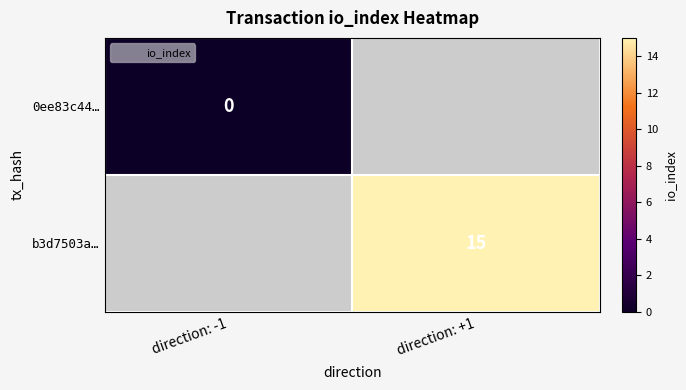

At direction: +1, list the series in order from largest to smallest.

0ee83c44…, b3d7503a…